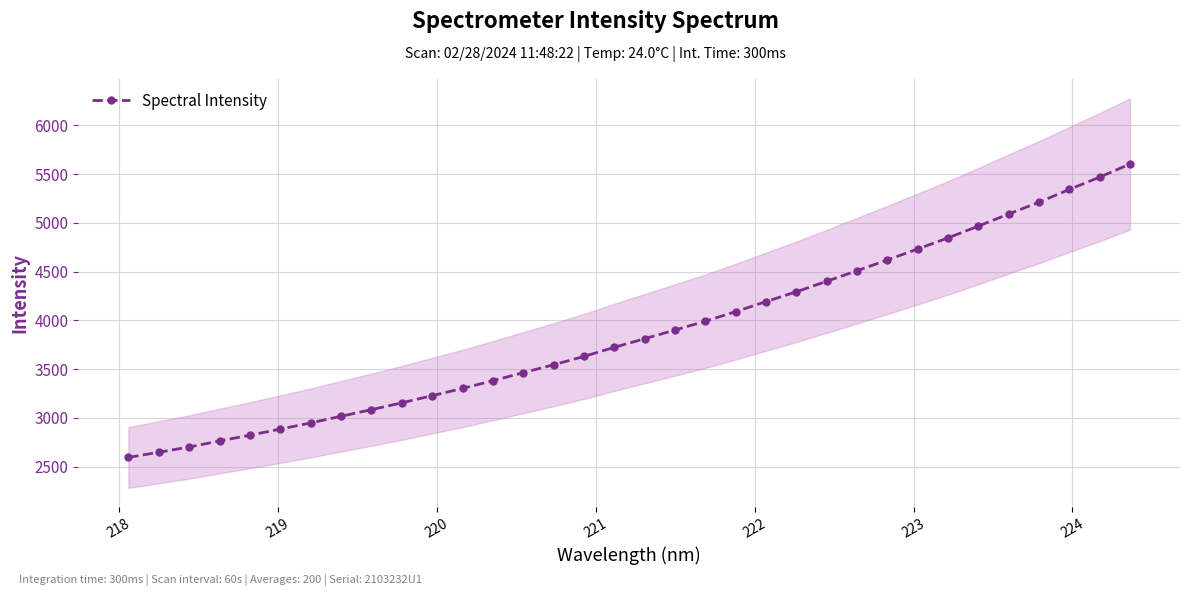

What is the value of the Spectral Intensity point at the 31st from the left?

5212.7